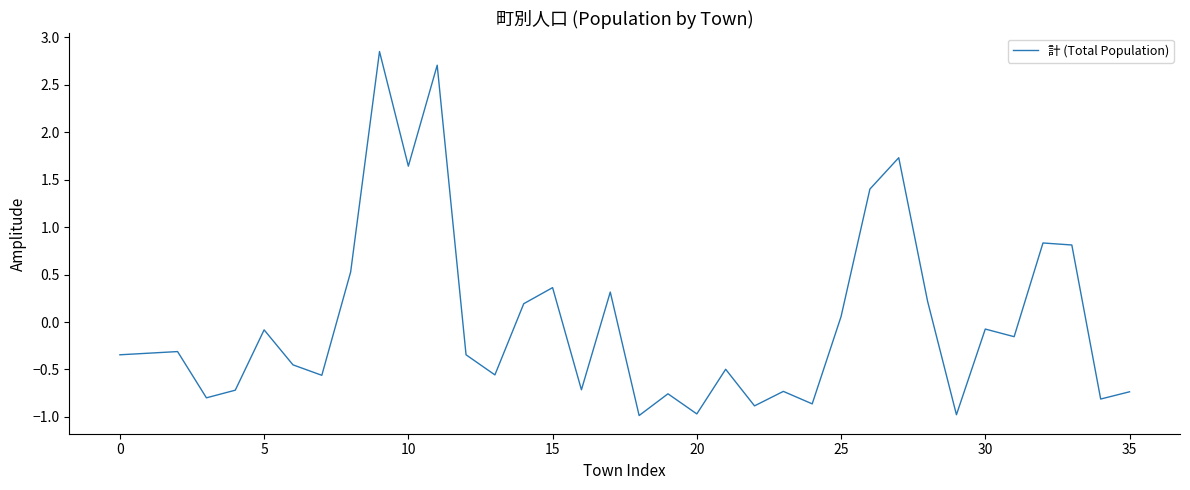

How many values are above zero?

13